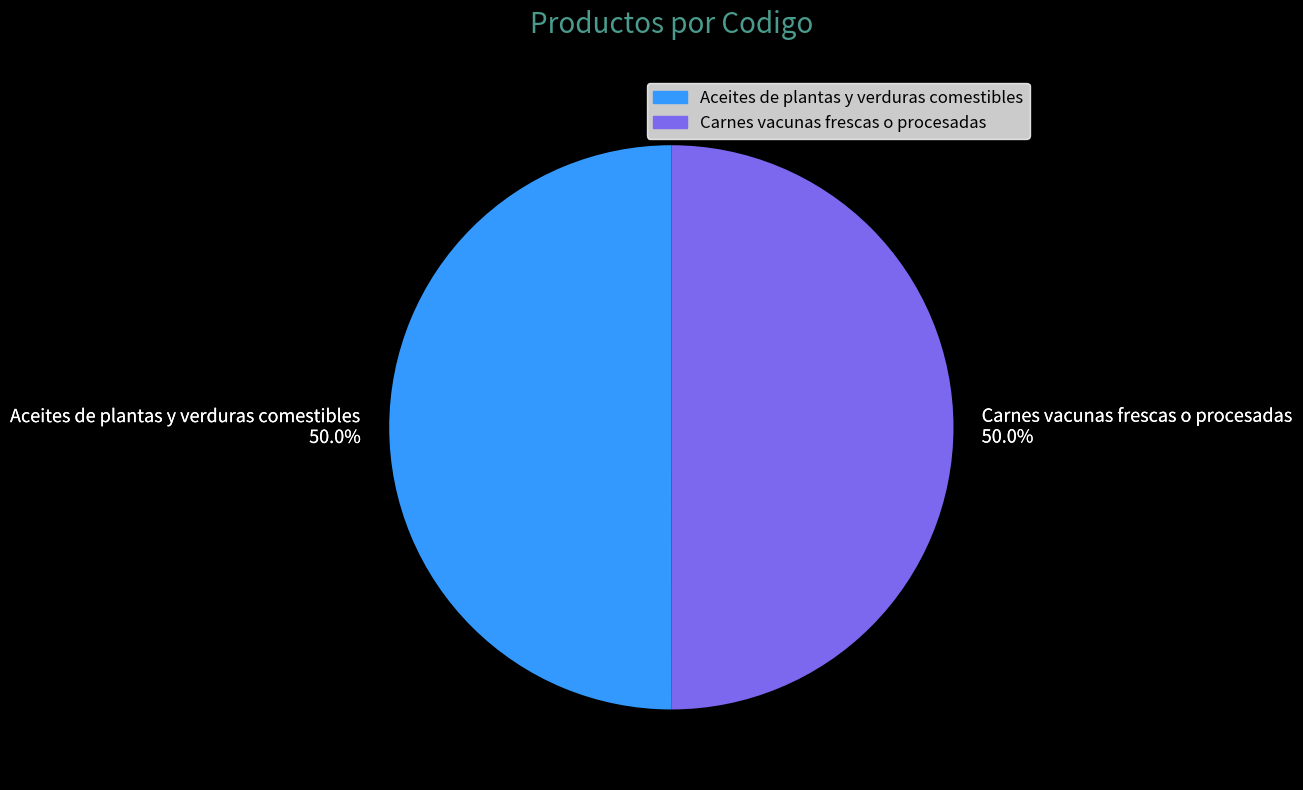

How many segments does this pie chart have?

2